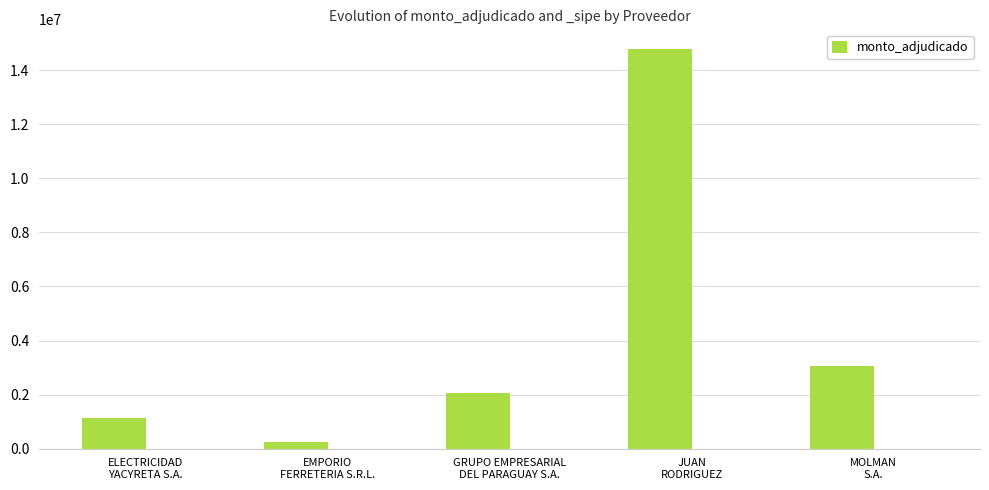

What is the change in value from EMPORIO
FERRETERIA S.R.L. to MOLMAN
S.A.?

+2842550